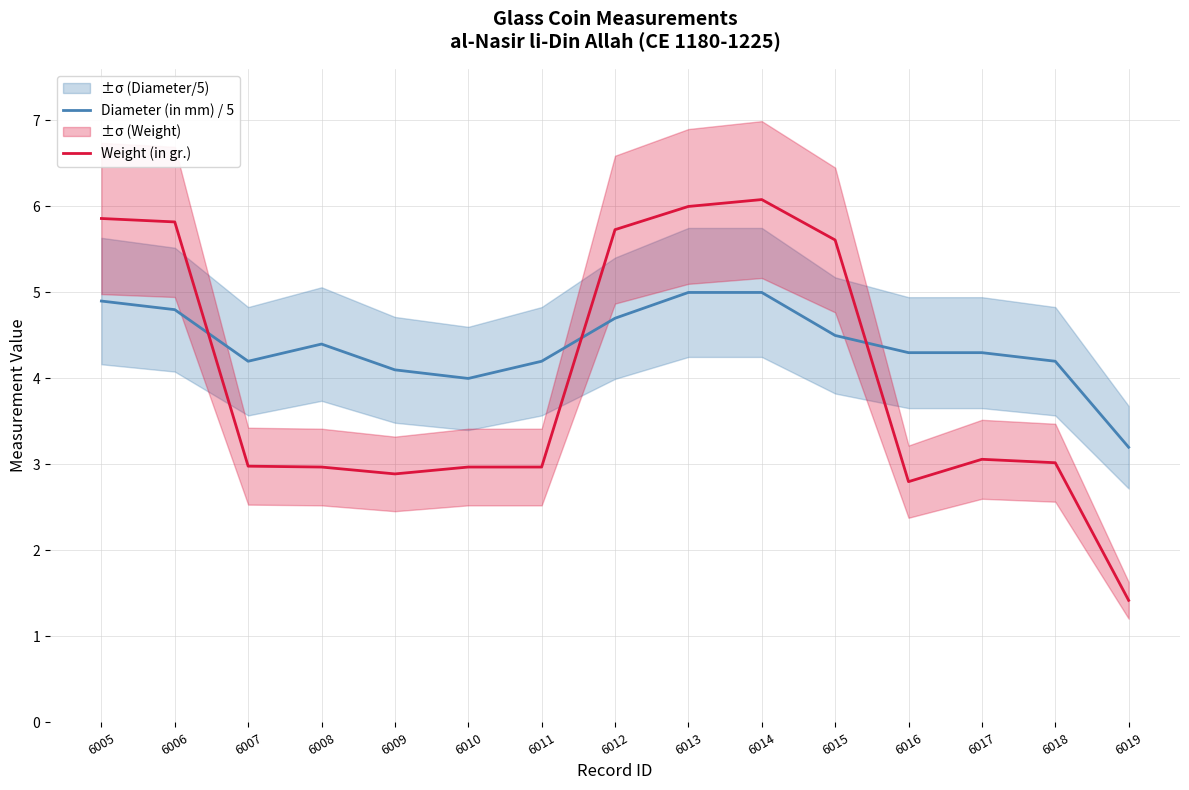

What is the maximum value shown in the chart?

6.1